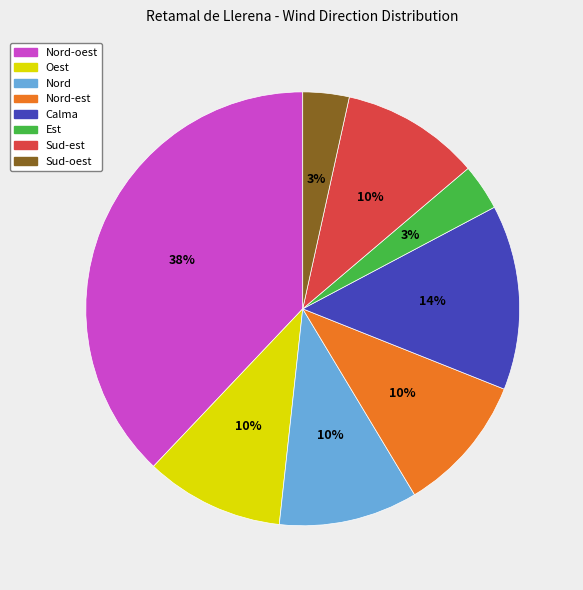

Which category has the biggest portion of the pie?

Nord-oest